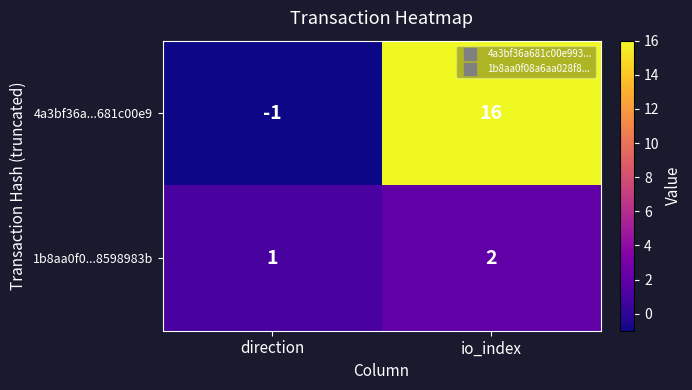

What is the sum of all 1b8aa0f0...8598983b values?

3